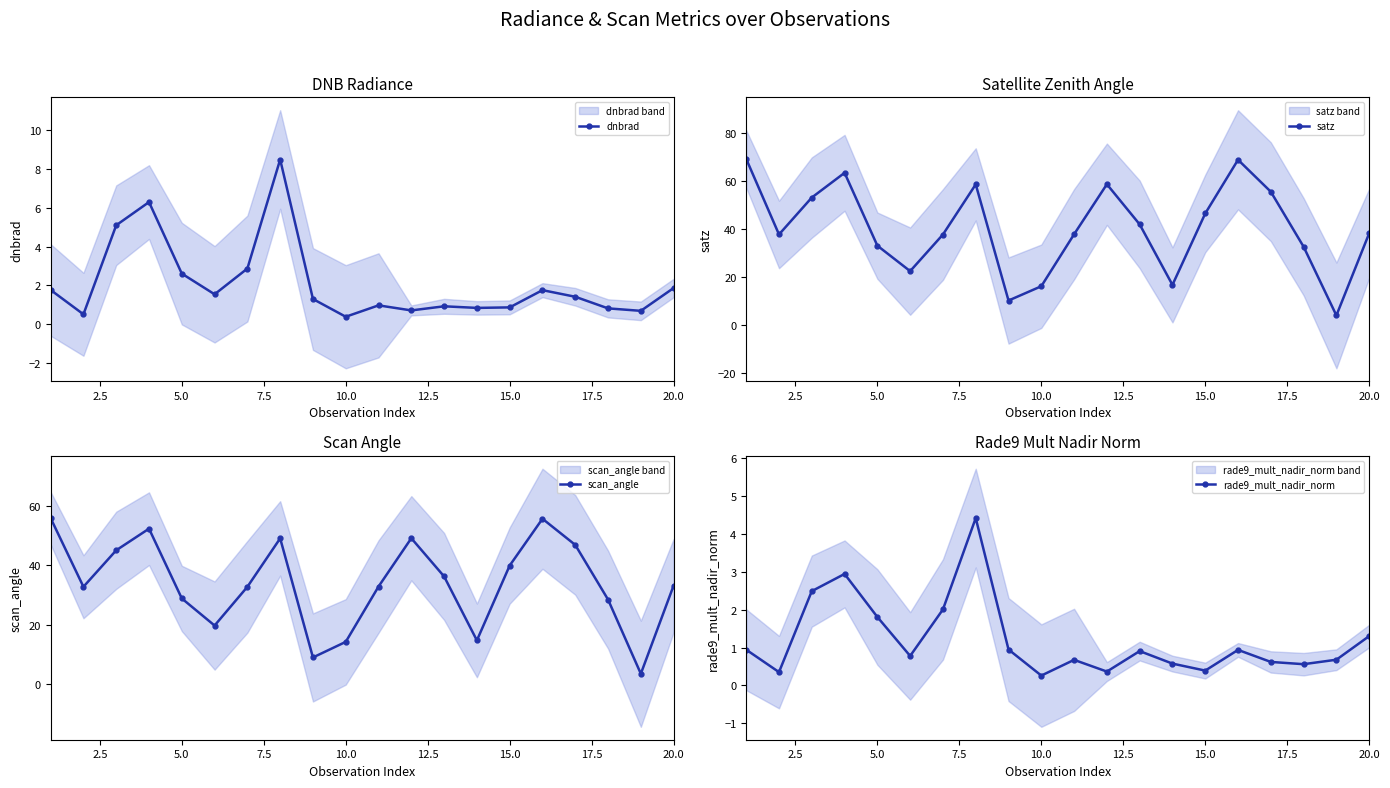

What is the smallest value displayed?

0.3